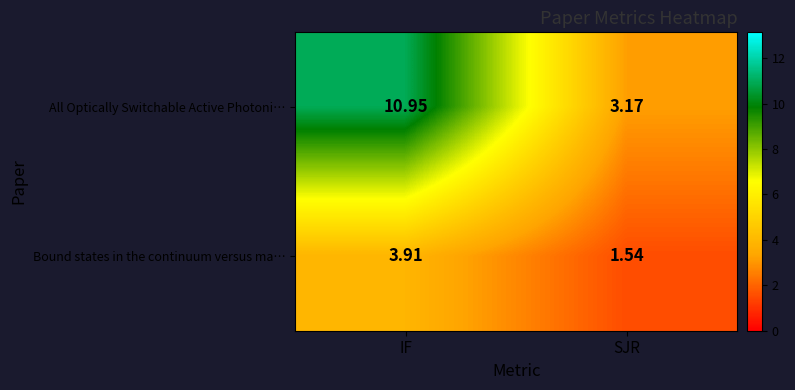

How many distinct data groups are displayed?

2